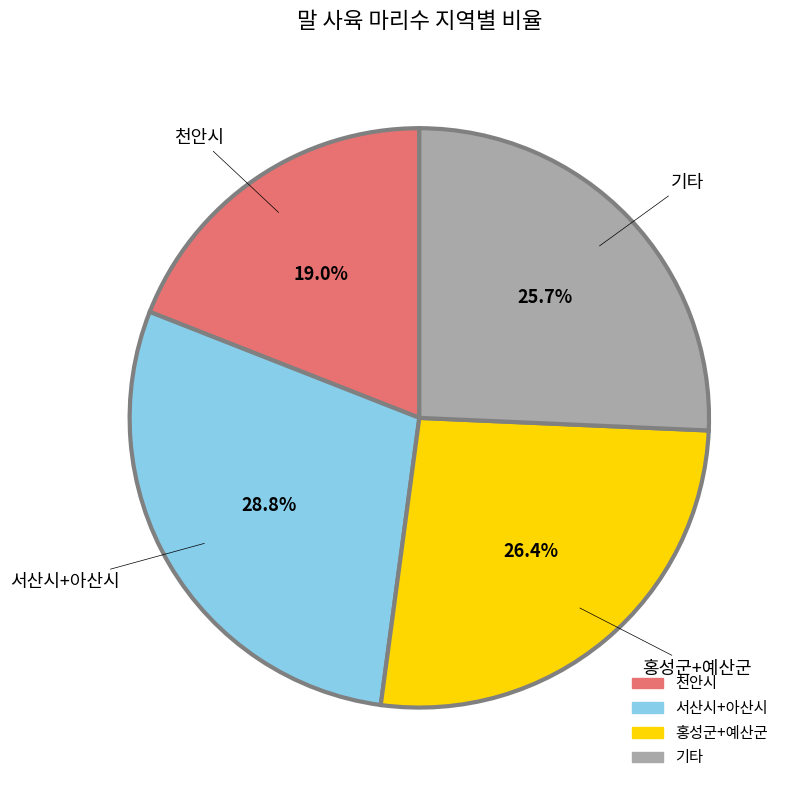

To the nearest percent, what is the average slice percentage?

25%